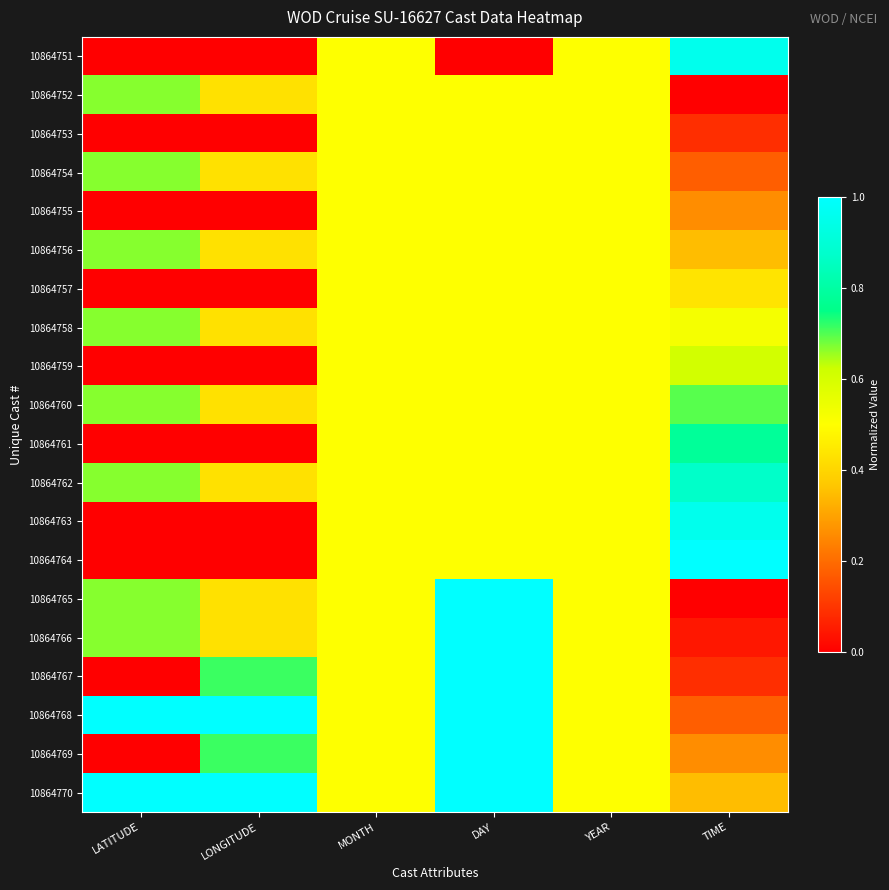

How many series are shown in this chart?

20